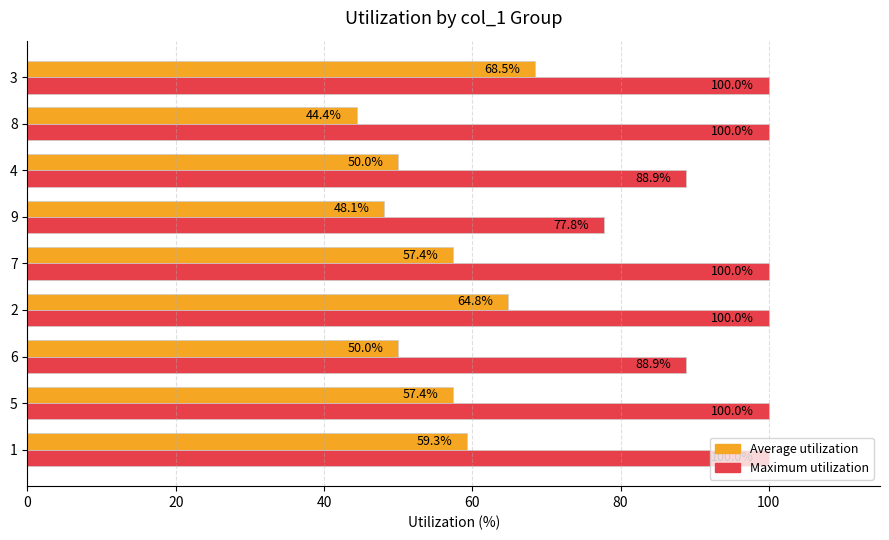

Is it true that Average utilization equals 18.9 at 7?

False